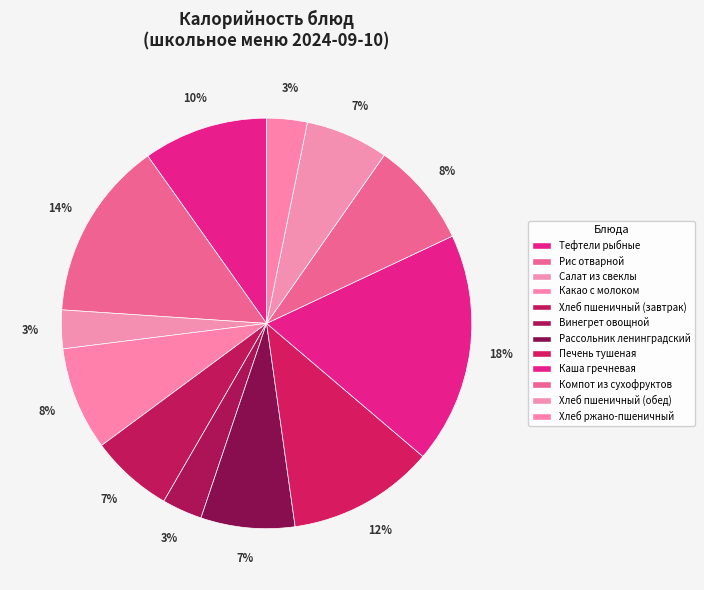

Count the number of slices in the pie.

12